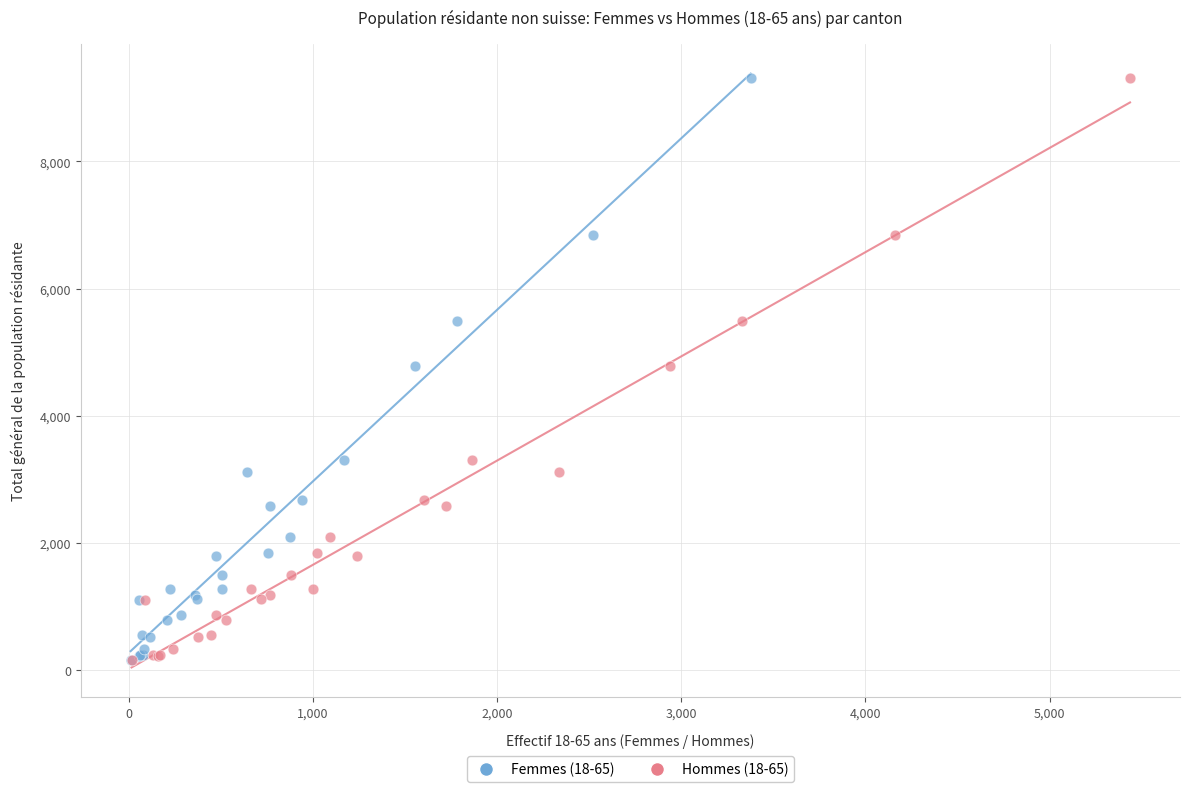

What are all the series names shown in the legend?

Femmes (18-65), Hommes (18-65)